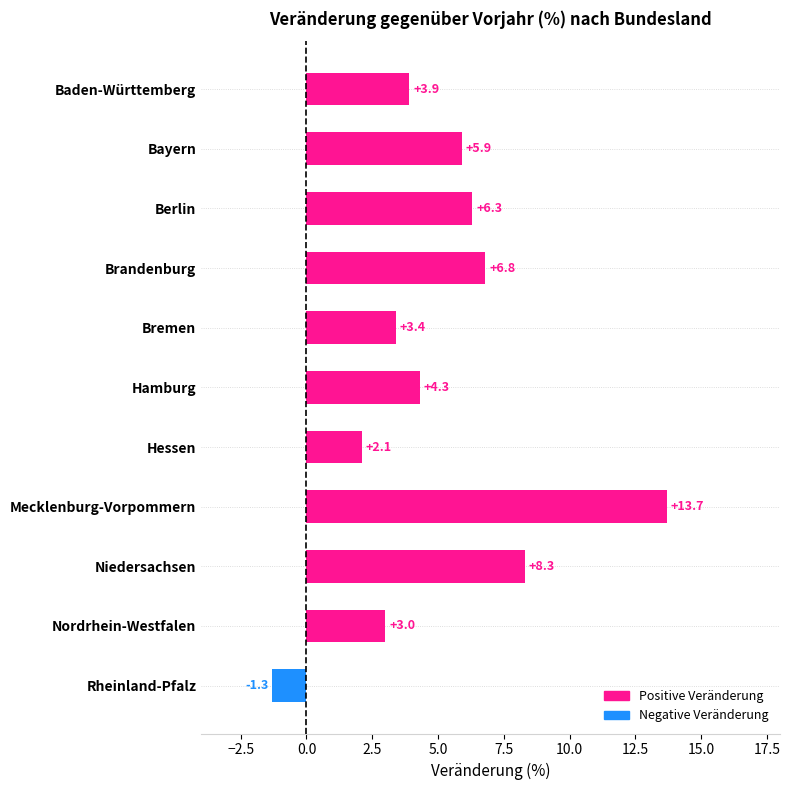

How many positive values are there?

10